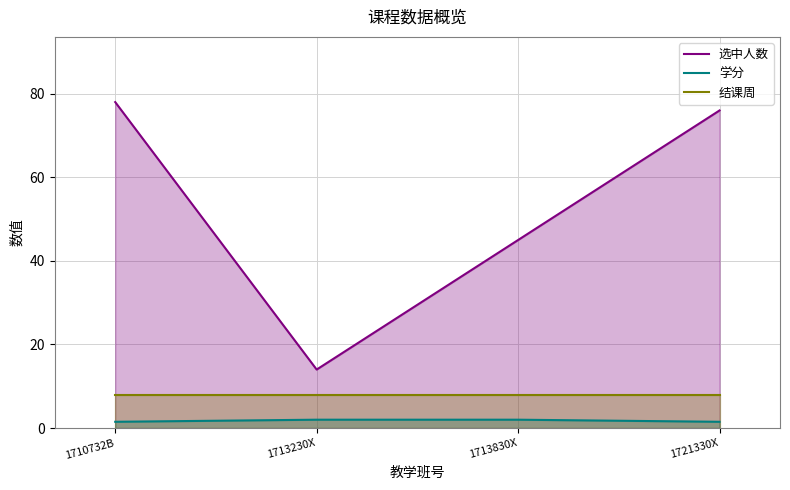

What is the value of the 选中人数 point at the 3rd from the left?

45.0